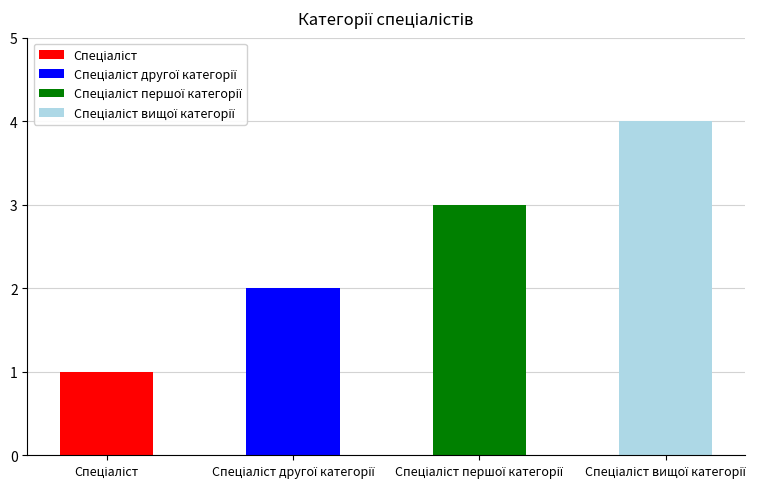

List the labels in order of value, largest first.

Спеціаліст вищої категорії, Спеціаліст першої категорії, Спеціаліст другої категорії, Спеціаліст